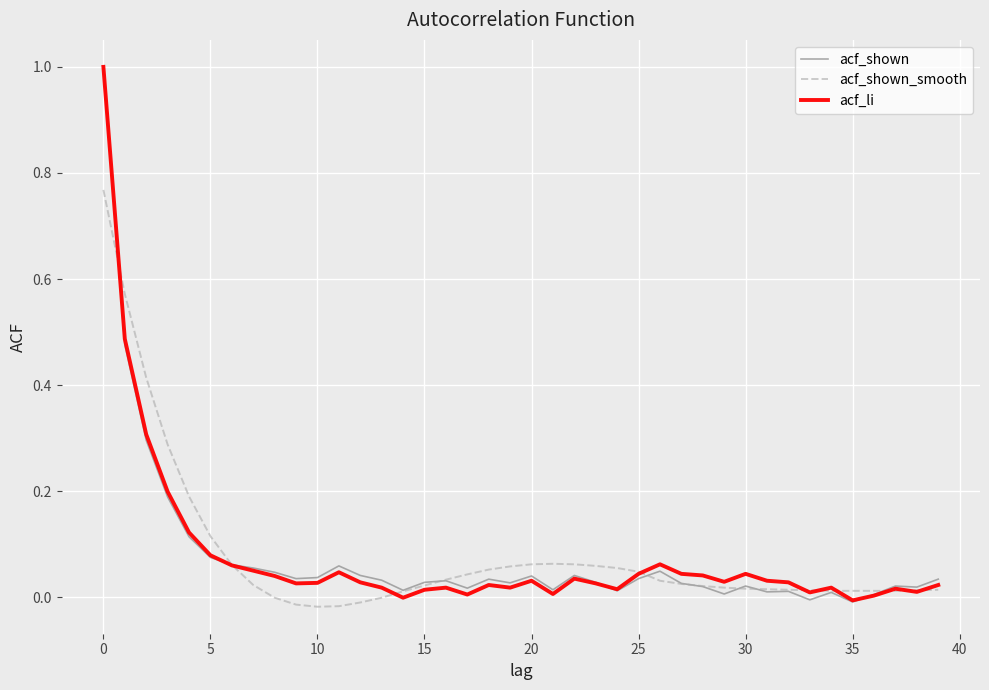

What is the maximum value shown in the chart?

1.0